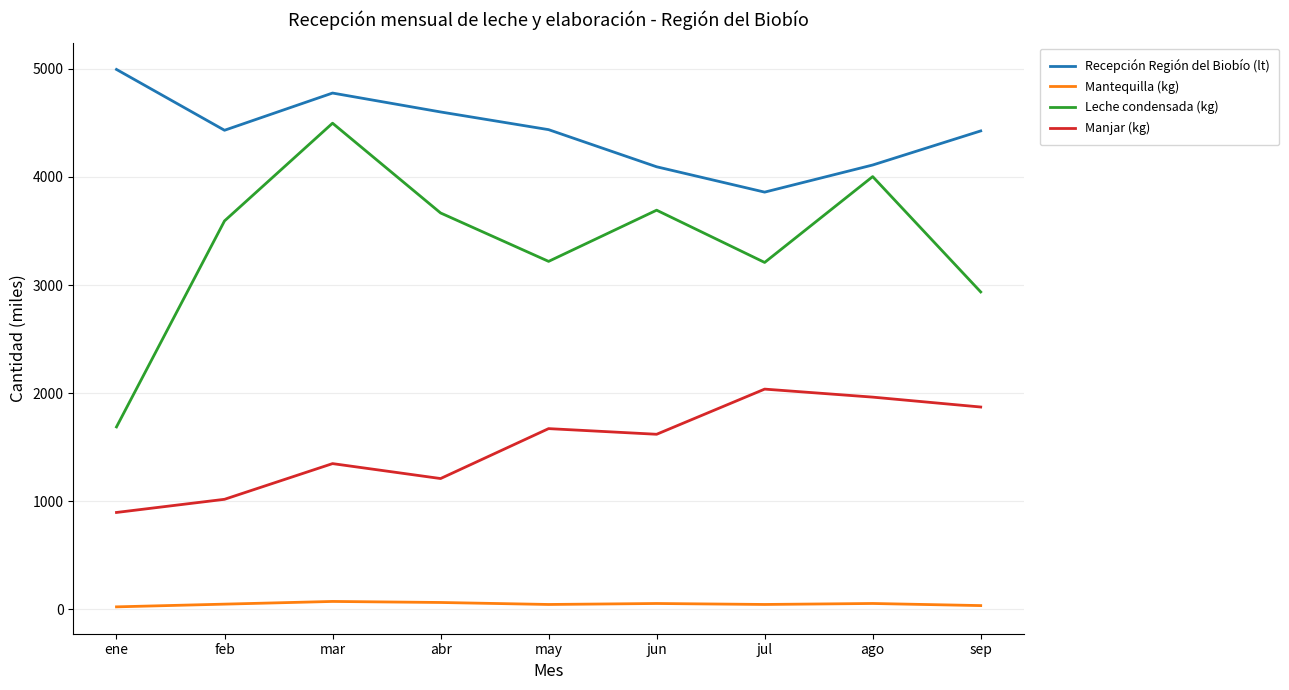

True or false: Leche condensada (kg) has more than 2 interior local peaks.

True